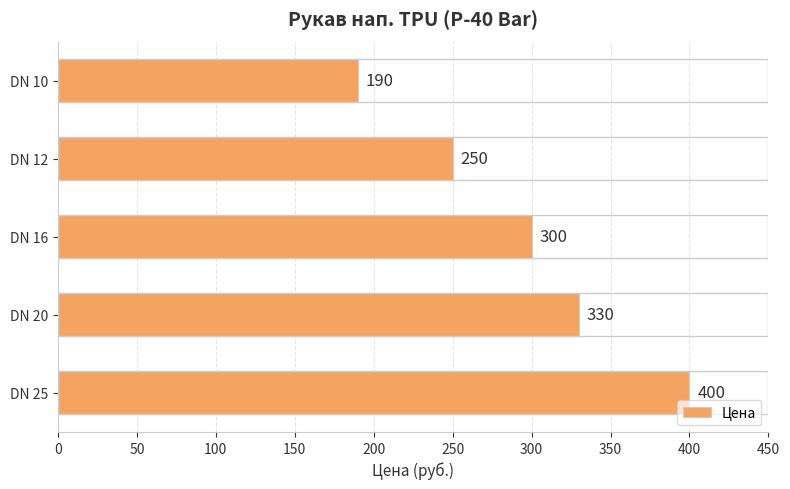

What is the value of the 3rd bar from the top?

300